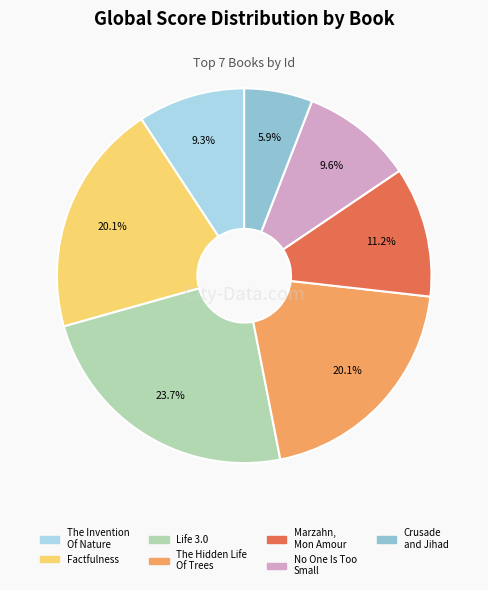

To the nearest percent, what is the difference between the The Hidden Life Of Trees and Marzahn, Mon Amour slice percentages?

9%